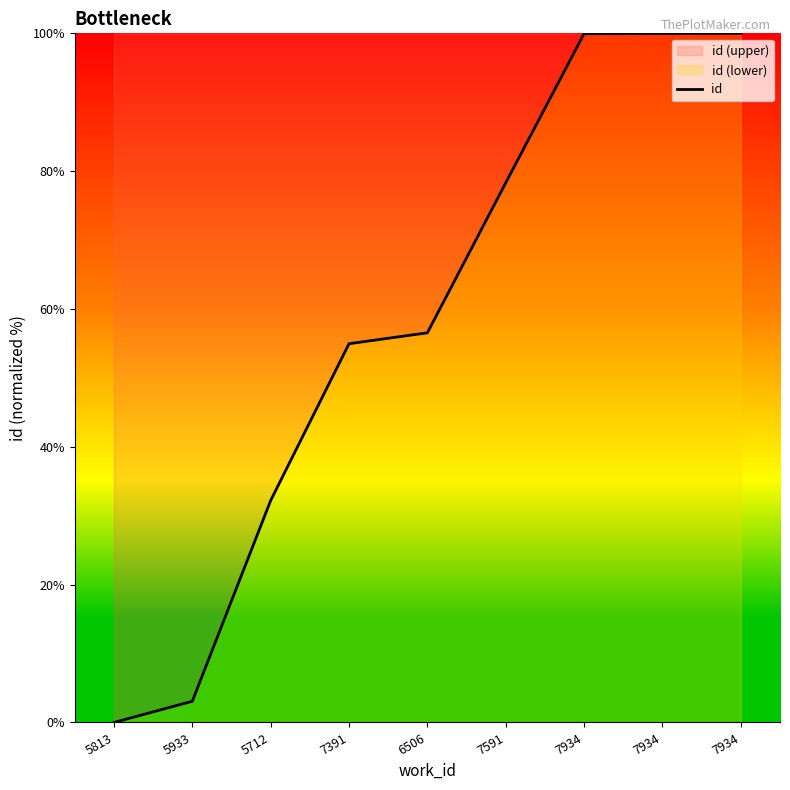

List the labels in order of value, largest first.

7934, 7934, 7934, 7591, 6506, 7391, 5712, 5933, 5813